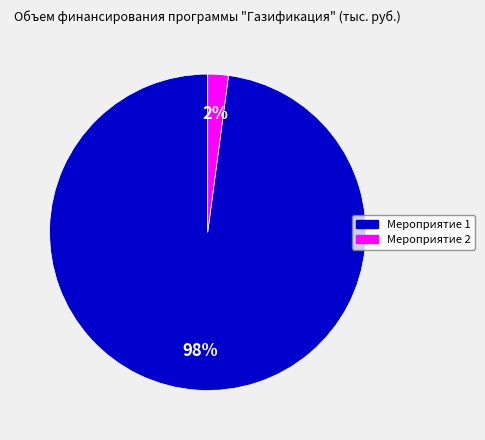

To the nearest percent, what is the average slice percentage?

50%